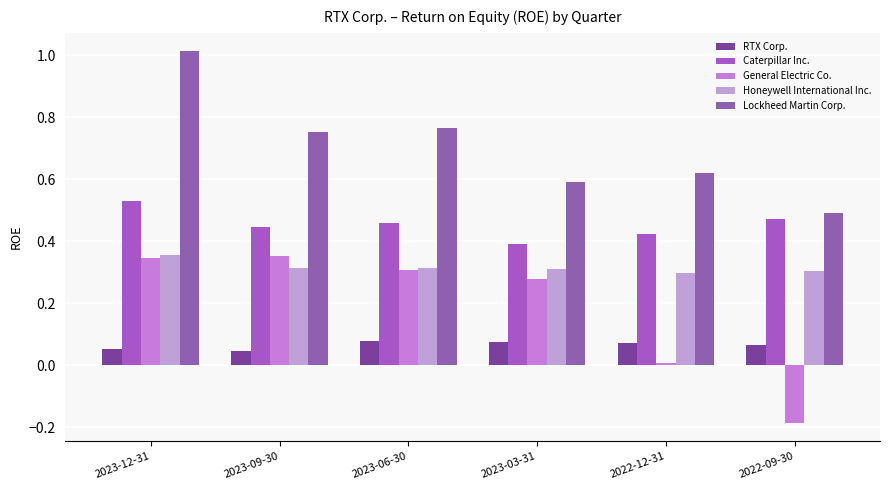

Rank the series by their average value, from highest to lowest.

Lockheed Martin Corp., Caterpillar Inc., Honeywell International Inc., General Electric Co., RTX Corp.